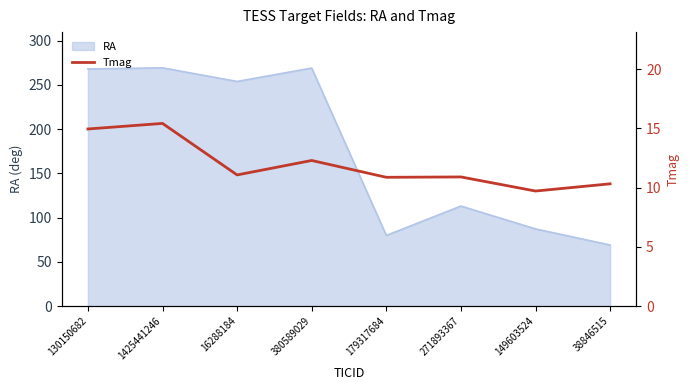

What is the value of the 1st point from the left?

14.9